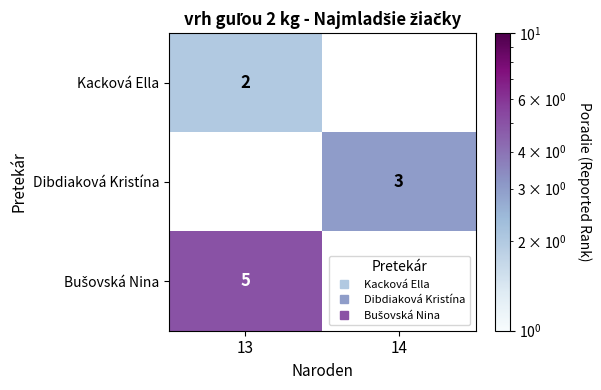

How many series are shown in this chart?

3